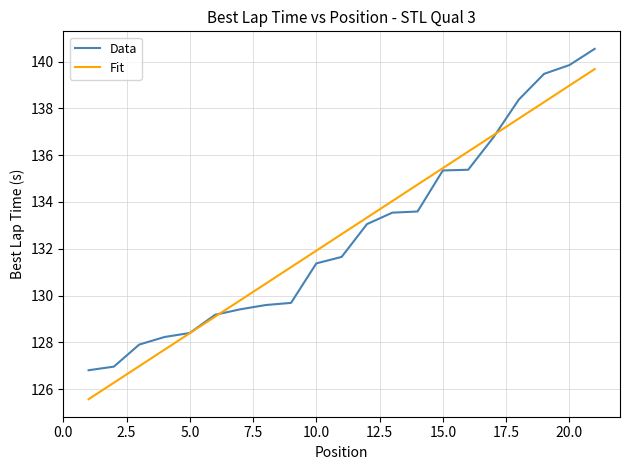

Rank the series by their maximum value, from lowest to highest.

Fit, Data